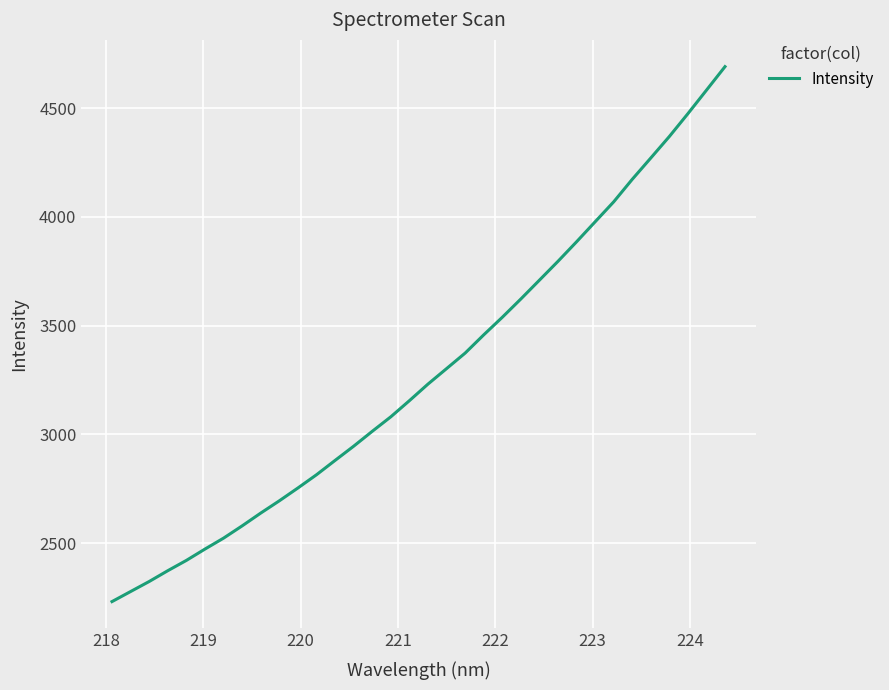

What is the maximum value shown in the chart?

4690.8